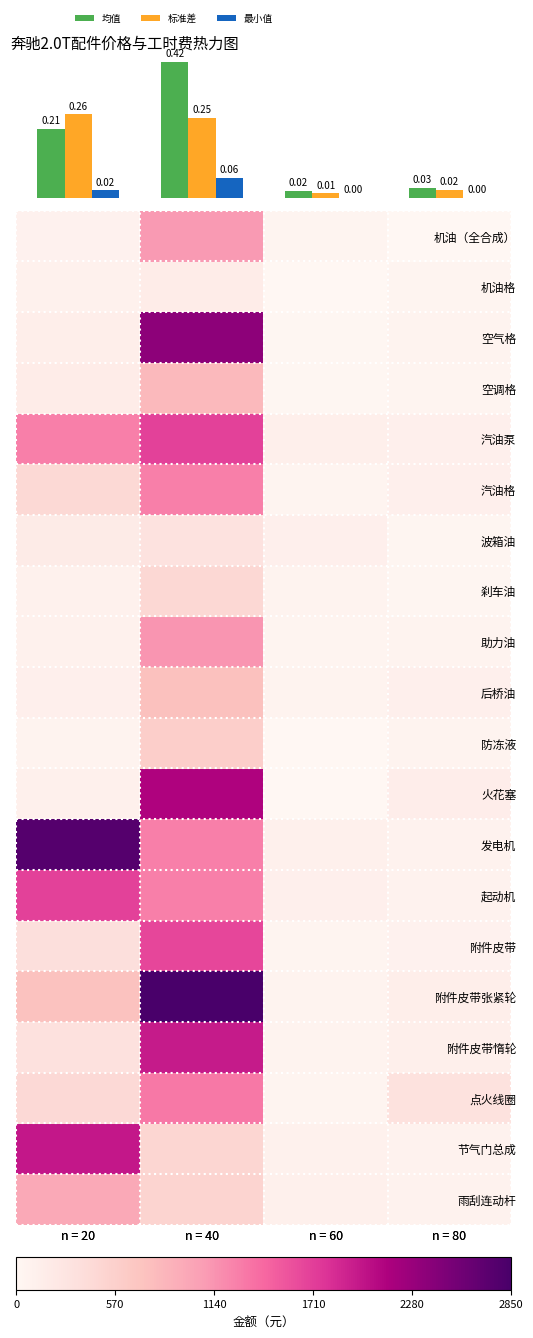

The value of 发电机 at n = 40 is 2298.6. True or false?

False